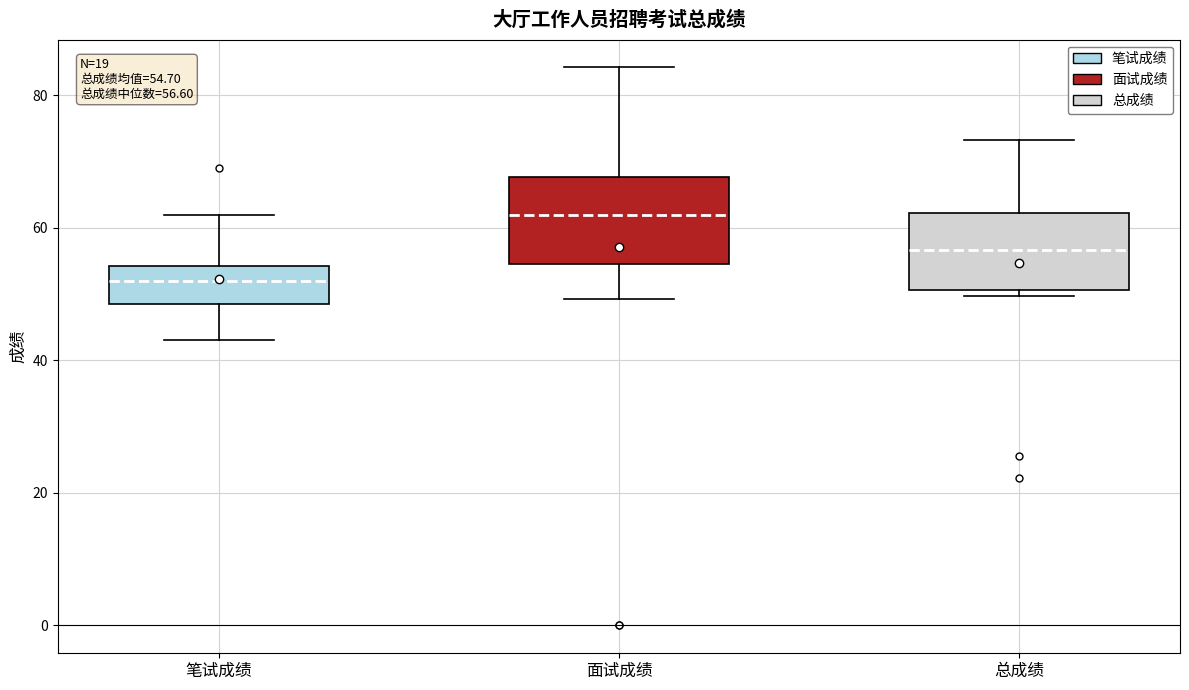

Which box has the highest median line?

面试成绩